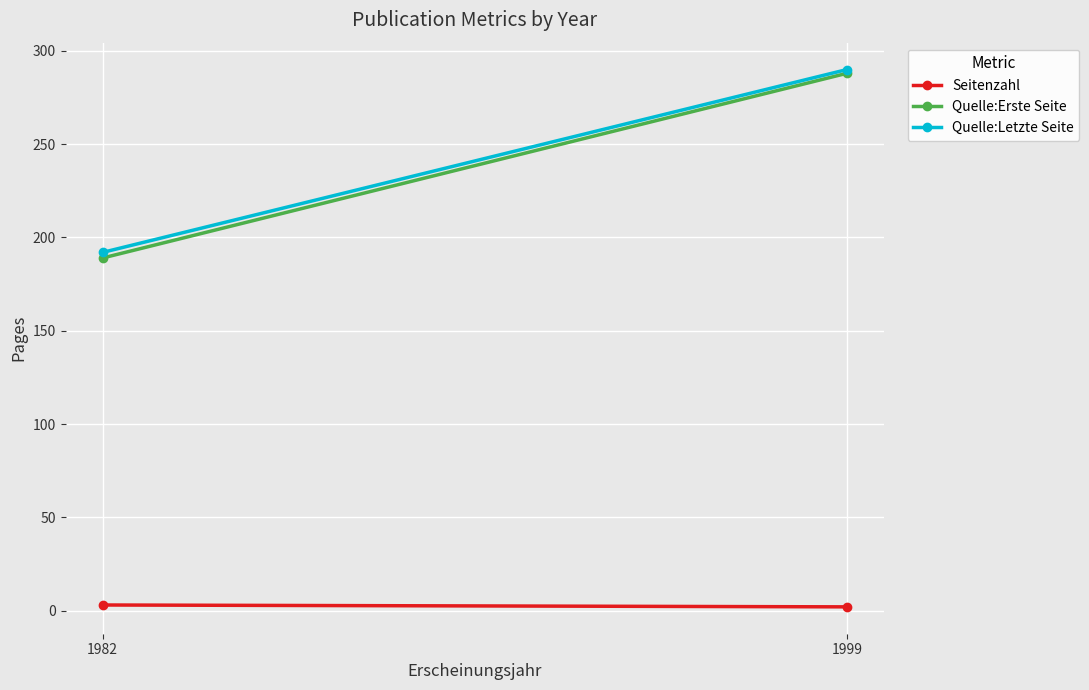

The value of Seitenzahl at 1999 is 2. True or false?

True